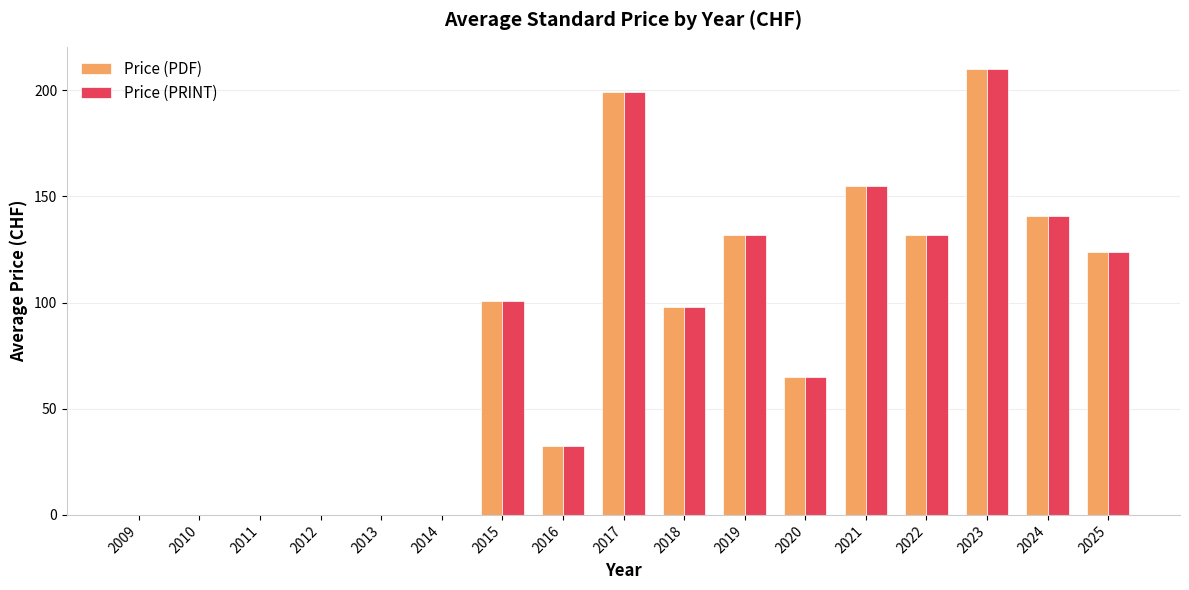

Reading left to right, what are all the values shown in this chart?

Price (PDF): 2009=0.0	2010=0.0	2011=0.0	2012=0.0	2013=0.0	2014=0.0	2015=100.8	2016=32.5	2017=199.0	2018=98.0	2019=132.0	2020=65.0	2021=155.0	2022=132.0	2023=210.0	2024=140.9	2025=124.0
Price (PRINT): 2009=0.0	2010=0.0	2011=0.0	2012=0.0	2013=0.0	2014=0.0	2015=100.8	2016=32.5	2017=199.0	2018=98.0	2019=132.0	2020=65.0	2021=155.0	2022=132.0	2023=210.0	2024=140.9	2025=124.0